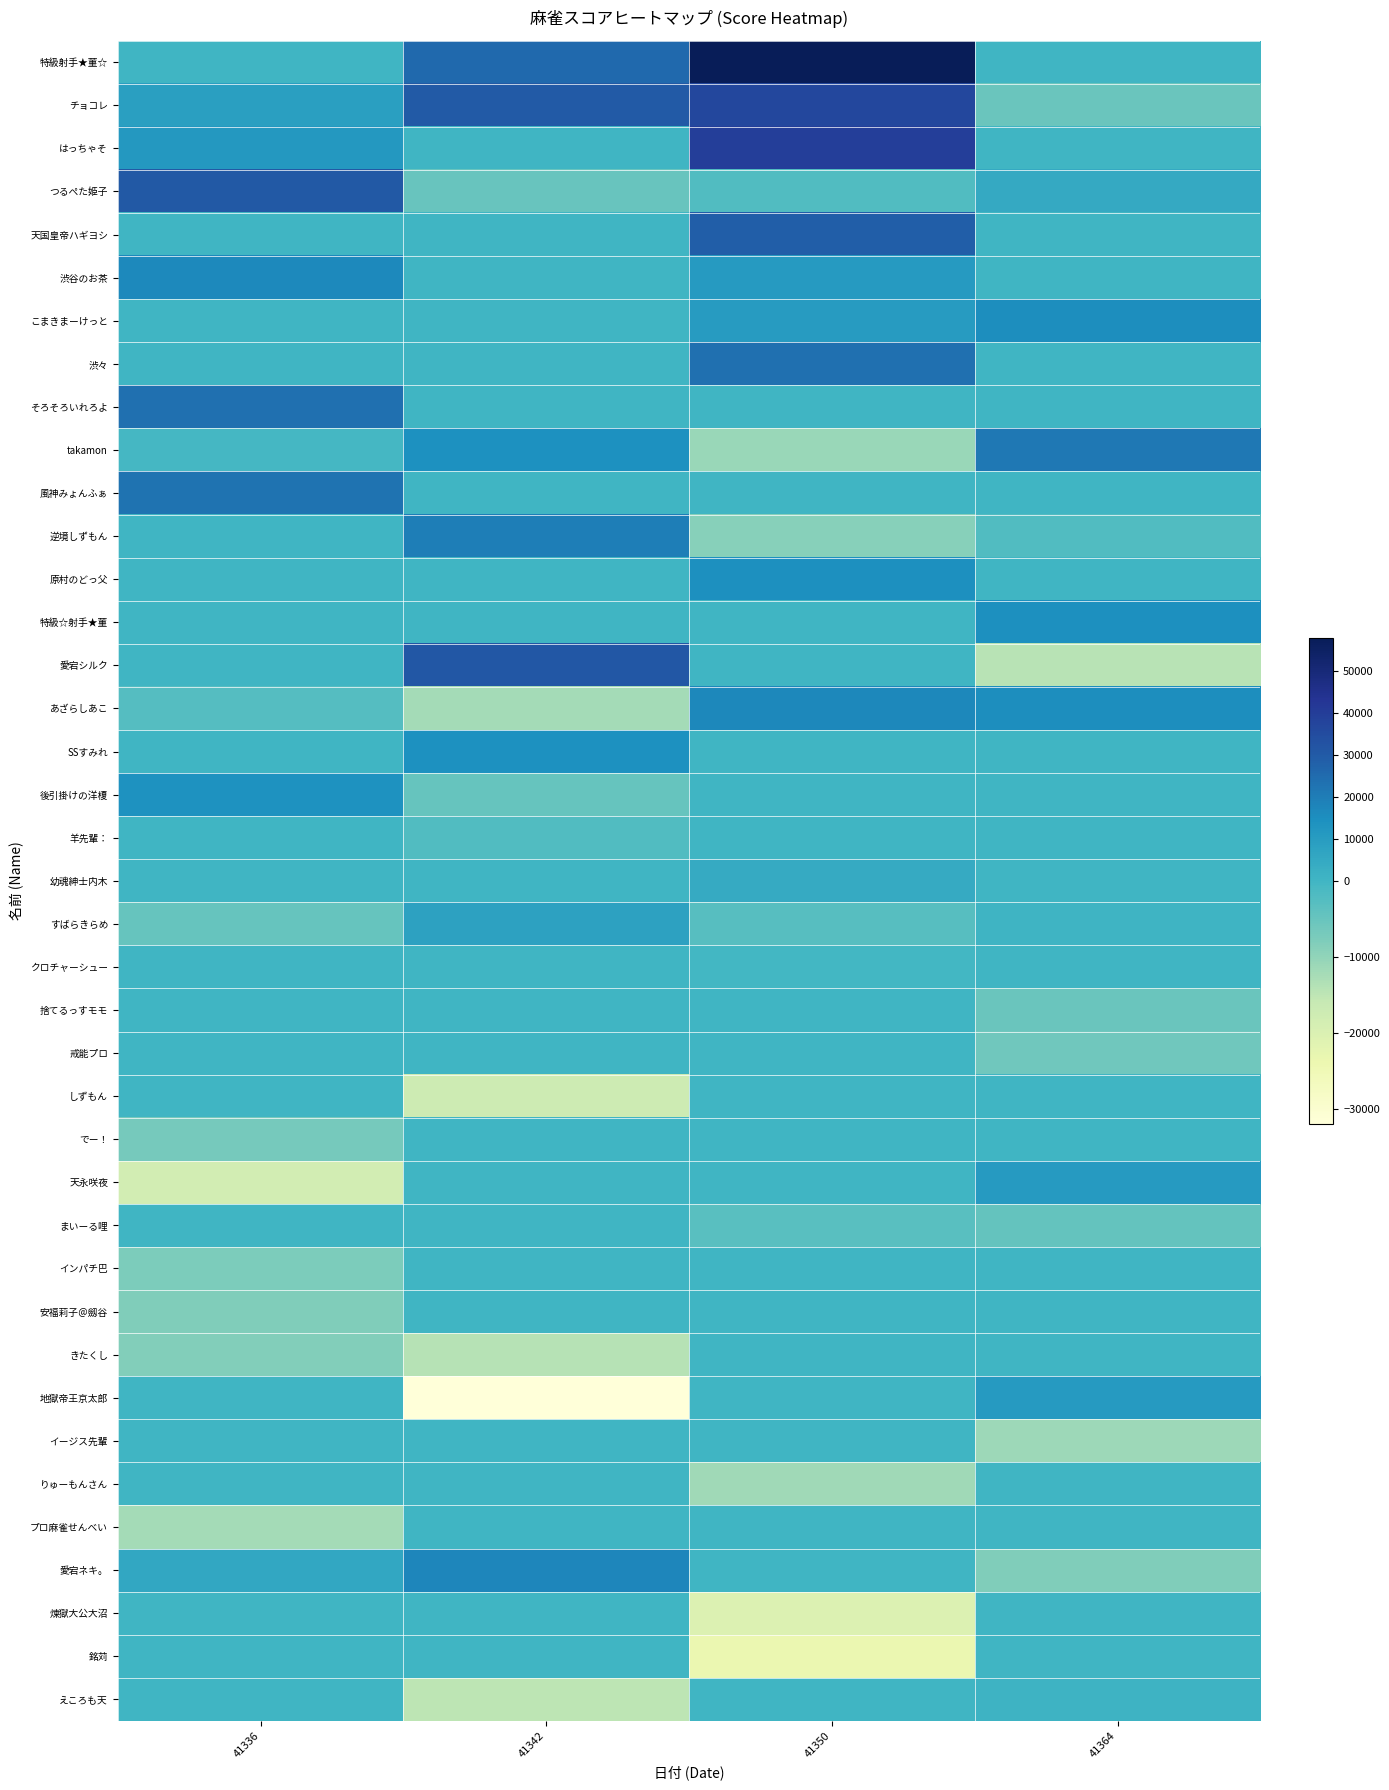

At 41364, list the series in order from largest to smallest.

takamon, こまきまーけっと, あざらしあこ, 特級☆射手★菫, 天永咲夜, 地獄帝王京太郎, つるぺた姫子, えころも天, すばらきらめ, 特級射手★菫☆, はっちゃそ, 天国皇帝ハギヨシ, 渋谷のお茶, 渋々, そろそろいれろよ, 風神みょんふぁ, 原村のどっ父, SSすみれ, 後引掛けの洋榎, 羊先輩：, 幼魂紳士内木, クロチャーシュー, しずもん, でー！, インパチ巴, 安福莉子＠劔谷, きたくし, りゅーもんさん, プロ麻雀せんべい, 煉獄大公大沼, 銘苅, 逆境しずもん, まいーる哩, チョコレ, 捨てるっすモモ, 戒能プロ, 愛宕ネキ。, イージス先輩, 愛宕シルク